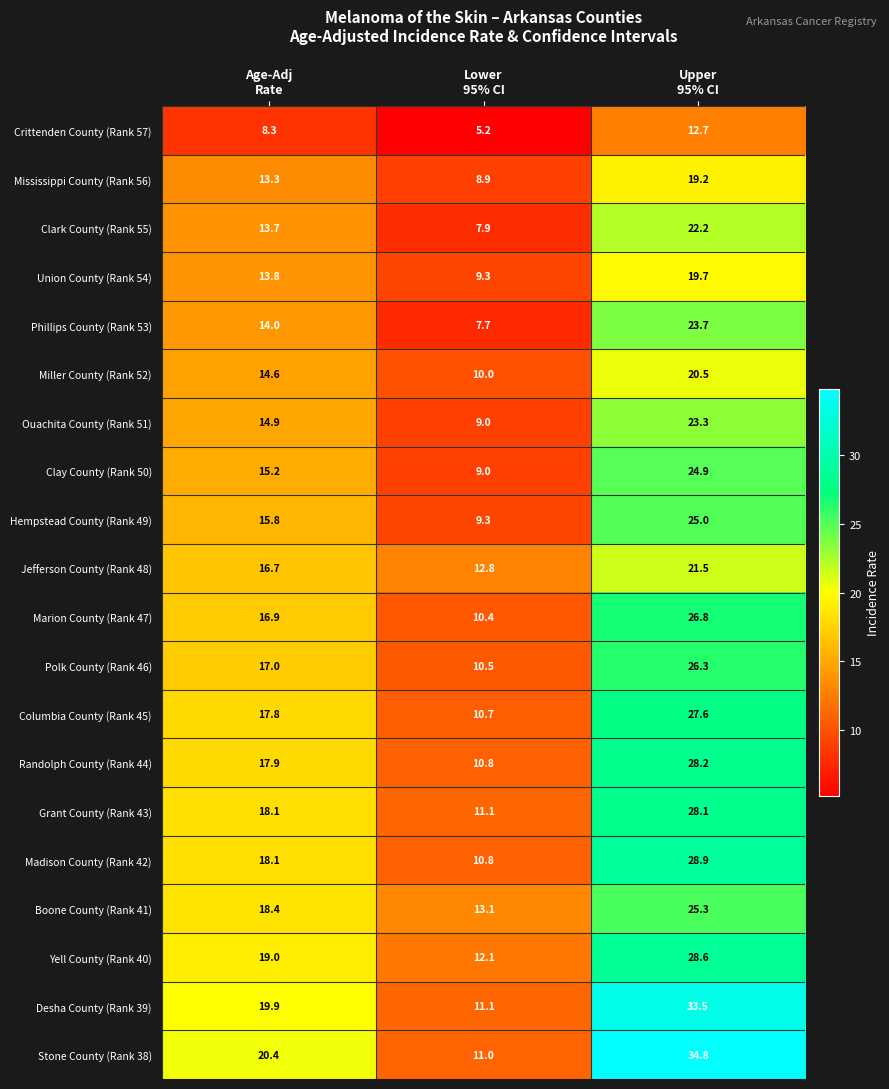

At which category does the chart reach its minimum across all series?

Lower
95% CI